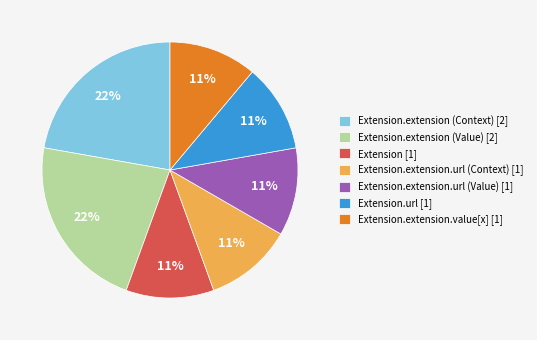

Do Extension.url [1] and Extension.extension (Value) [2] together represent more than half of the pie?

No